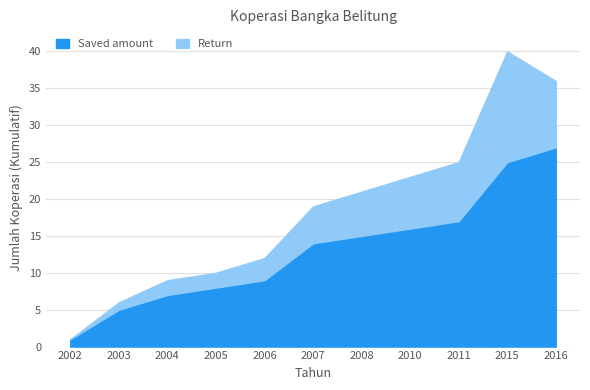

The Saved amount series shows 1 at 2002. True or false?

True